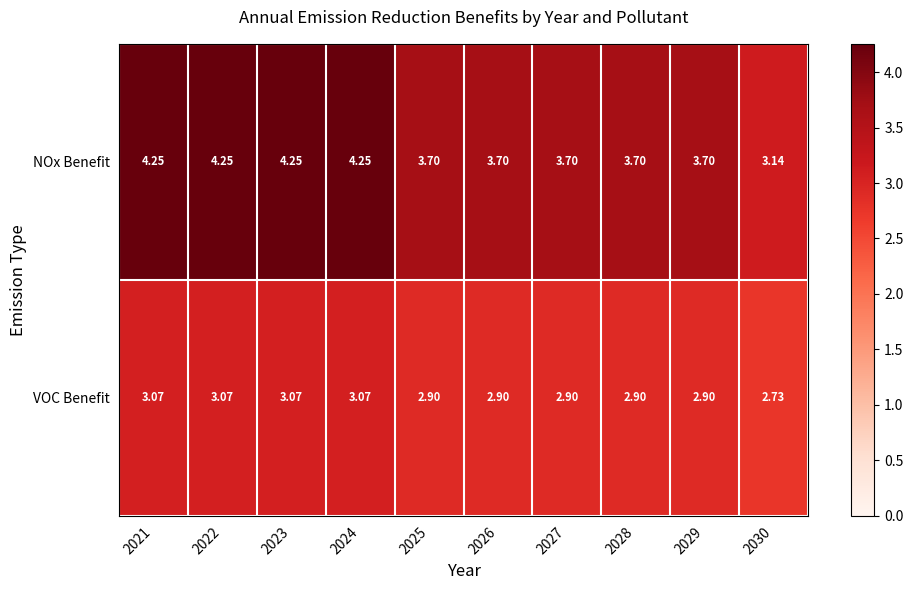

Which series changed the most between 2021 and 2027?

NOx Benefit